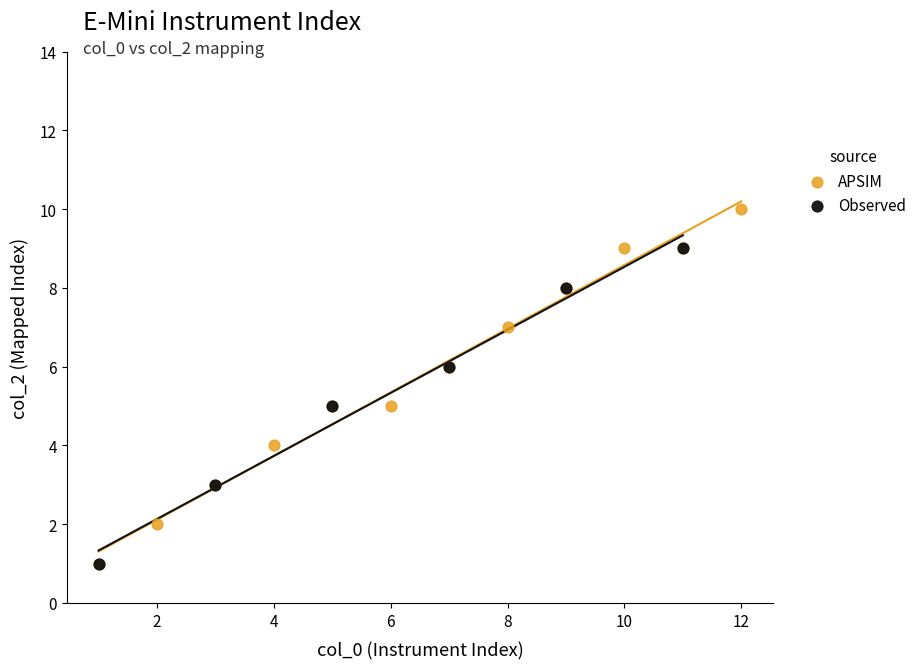

Which series contains the highest Y value?

APSIM